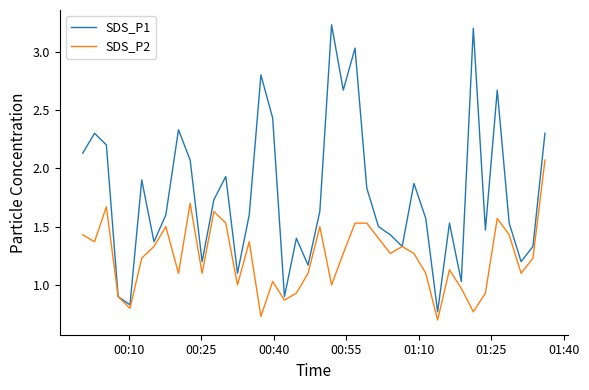

Which series has the widest spread of values?

SDS_P1